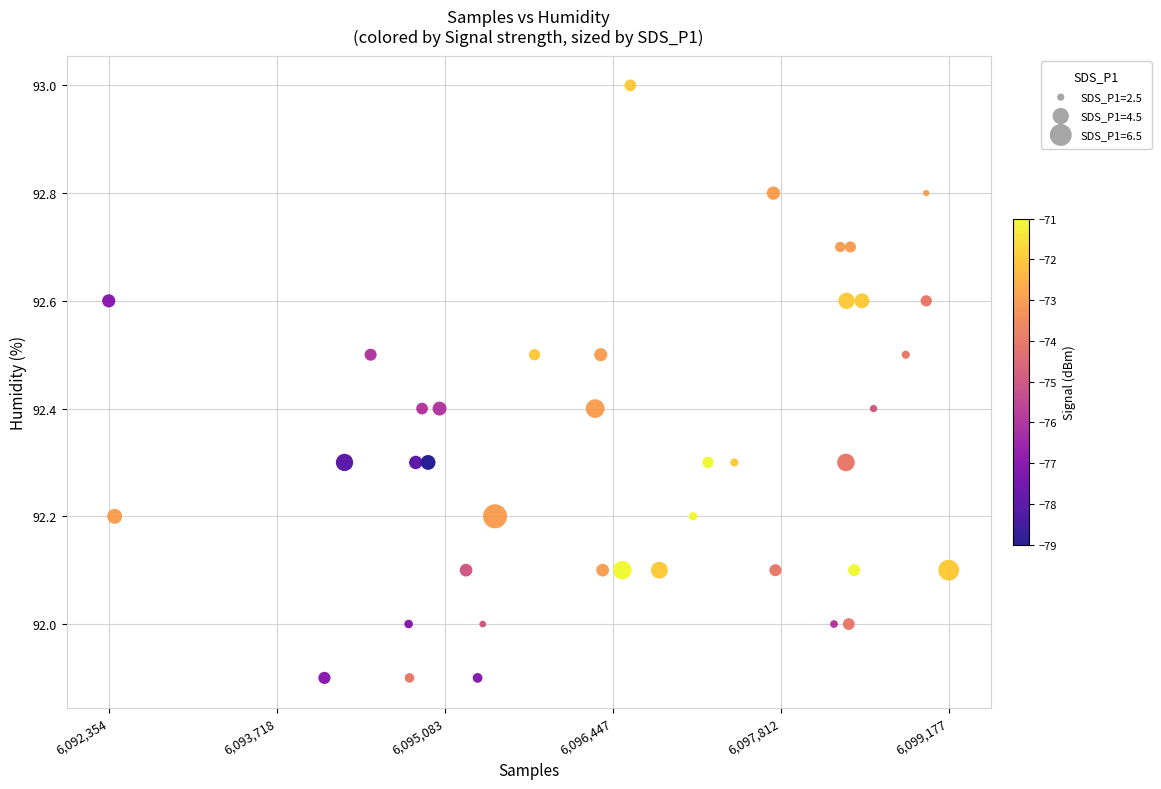

What is the range of X values (max minus min)?

6823.0